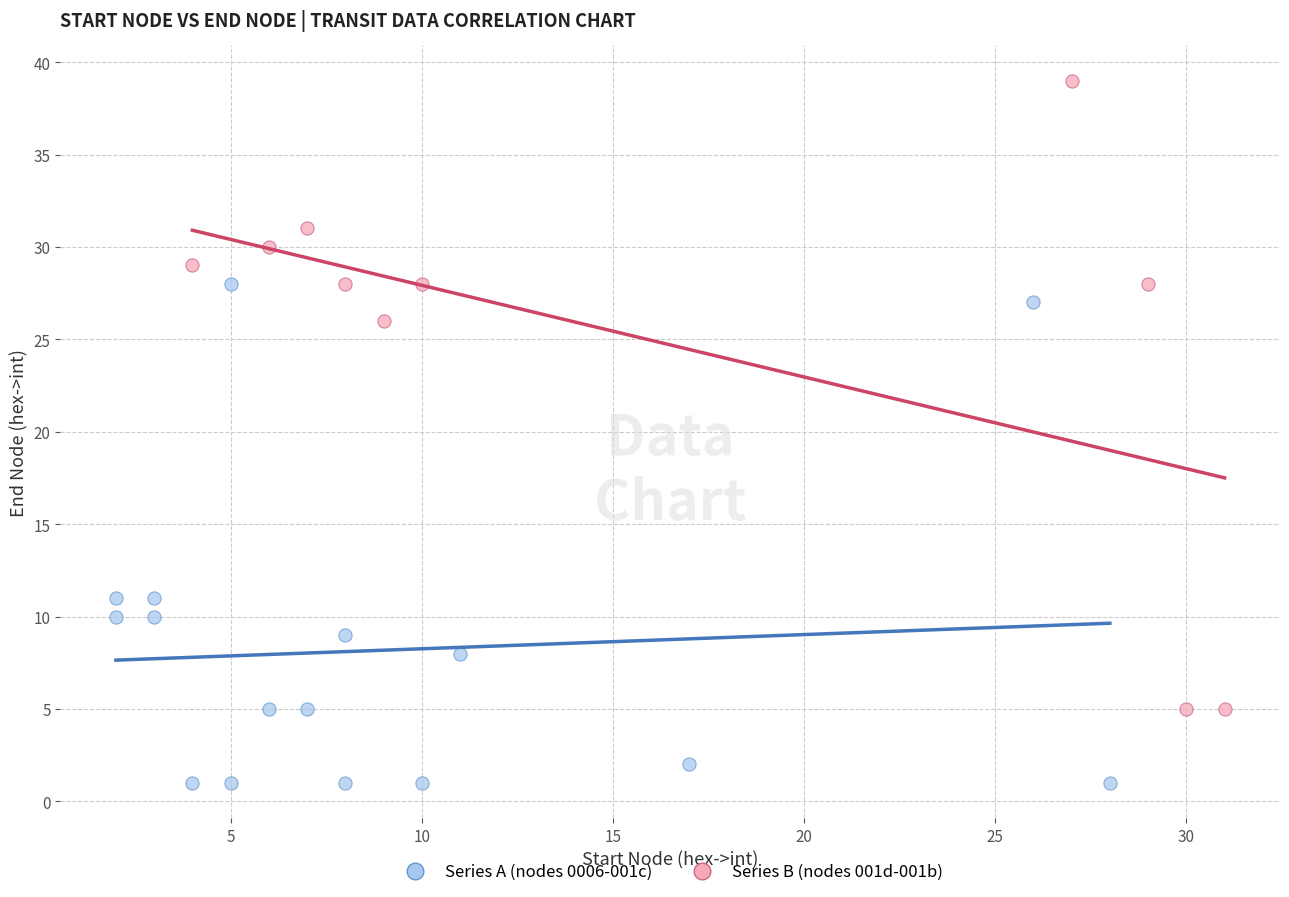

Which series reaches the maximum Y coordinate?

Series B (nodes 001d-001b)